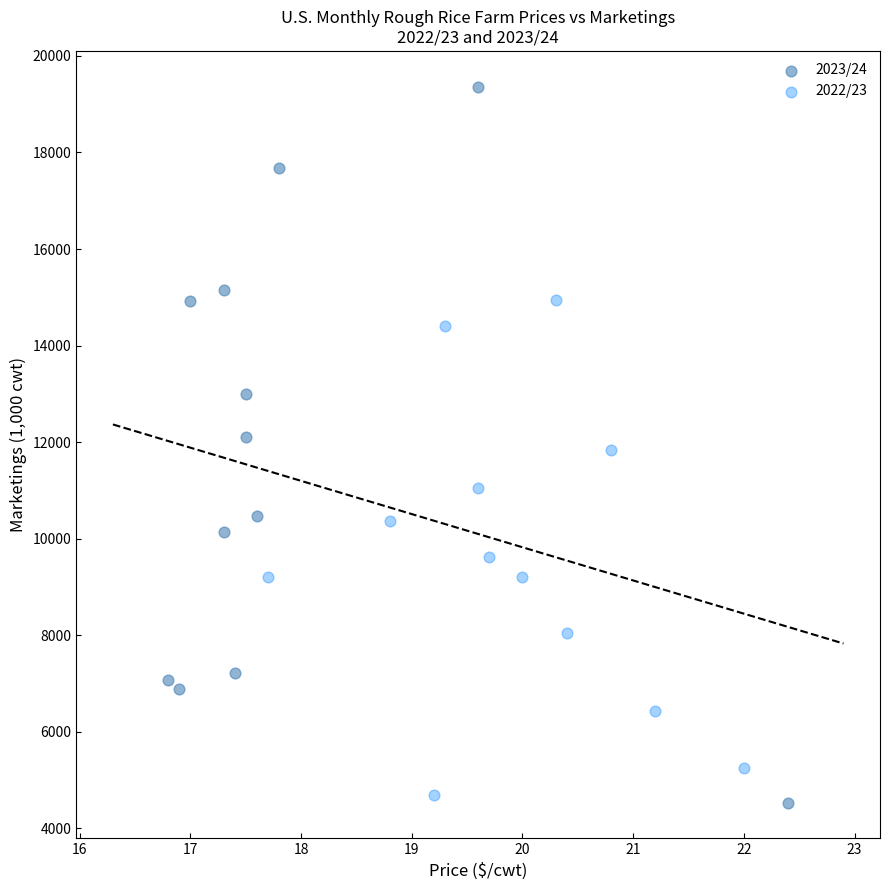

Which series has the largest Y range (max minus min)?

2023/24